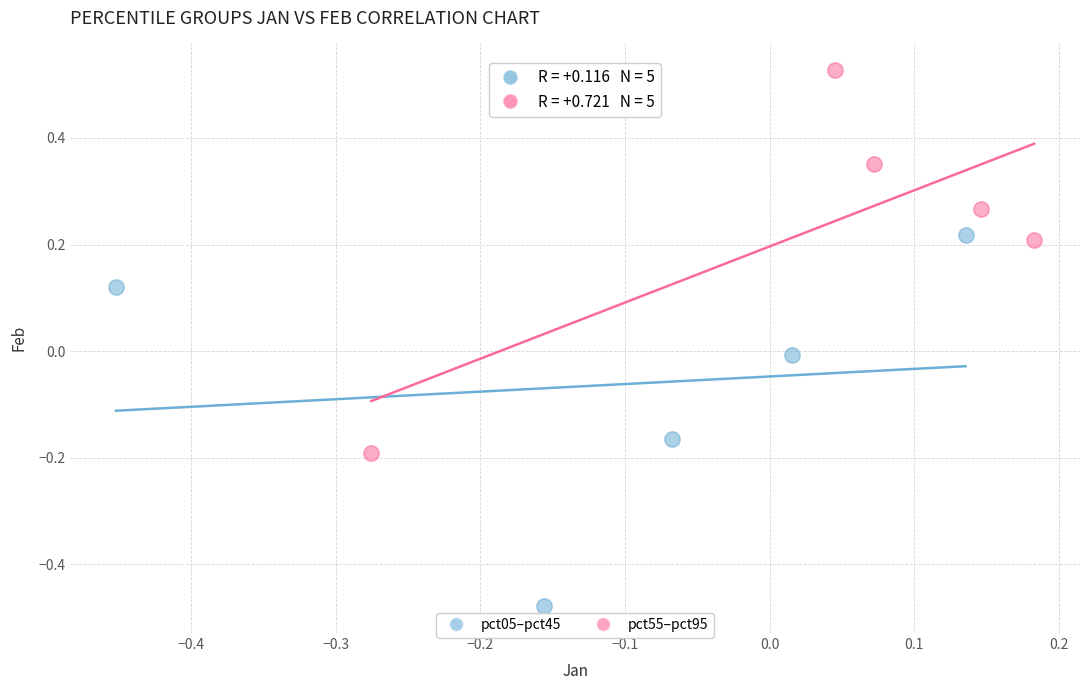

Which series has the largest Y range (max minus min)?

pct55–pct95